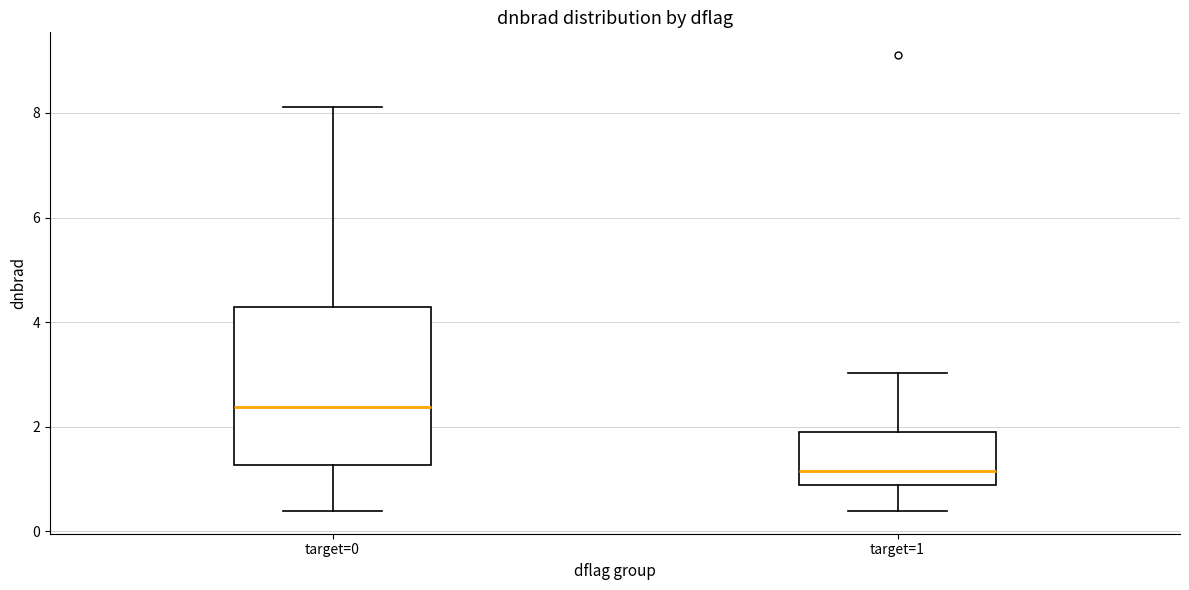

Reading left to right, transcribe this box plot: for each box, give where its median line is, the range the box spans, and where its two whiskers end, as read against the y-axis. The values are not printed on the chart, so give them approximately, as read against the axis.

target=0: median 2.4, box 1.2 to 4.2, whiskers 0.4 to 8.2
target=1: median 1.2, box 0.8 to 1.8, whiskers 0.4 to 3.0